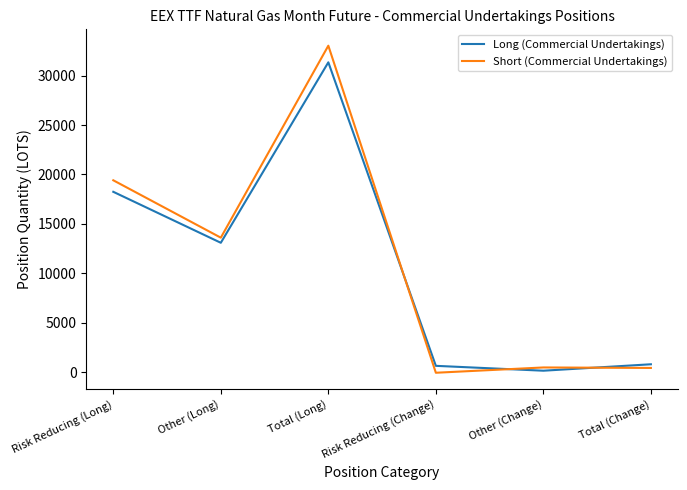

The value of Short (Commercial Undertakings) at Other (Long) is 23524.8. True or false?

False